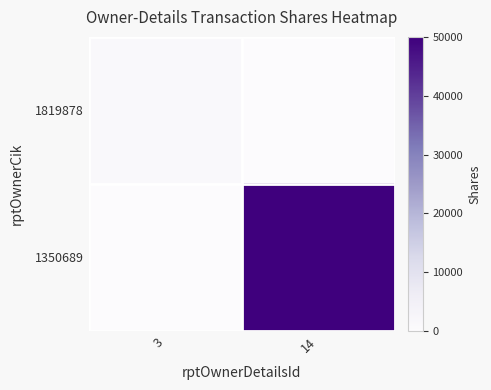

List the series in order of their peak value, lowest first.

1819878, 1350689